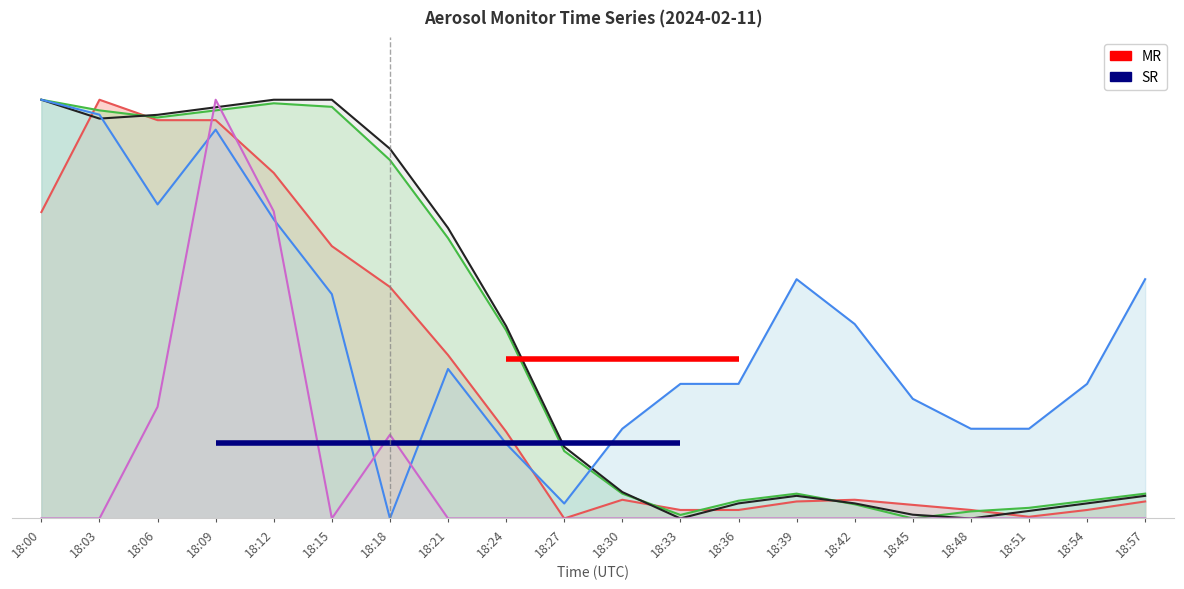

Reading left to right, list all the values displayed in this chart.

X0_M11: 0.7	1.0	1.0	1.0	0.8	0.7	0.6	0.4	0.2	0.0	0.0	0.0	0.0	0.0	0.0	0.0	0.0	0.0	0.0	0.0
X2_M11: 1.0	1.0	1.0	1.0	1.0	1.0	0.9	0.7	0.4	0.2	0.1	0.0	0.0	0.1	0.0	0.0	0.0	0.0	0.0	0.1
X1_M11: 1.0	1.0	1.0	1.0	1.0	1.0	0.9	0.7	0.5	0.2	0.1	0.0	0.0	0.1	0.0	0.0	0.0	0.0	0.0	0.1
U1_M11: 1.0	1.0	0.8	0.9	0.7	0.5	0.0	0.4	0.2	0.0	0.2	0.3	0.3	0.6	0.5	0.3	0.2	0.2	0.3	0.6
ZSPAN_M11: 0.0	0.0	0.3	1.0	0.7	0.0	0.2	0.0	0.0	0.0	0.0	0.0	0.0	0.0	0.0	0.0	0.0	0.0	0.0	0.0